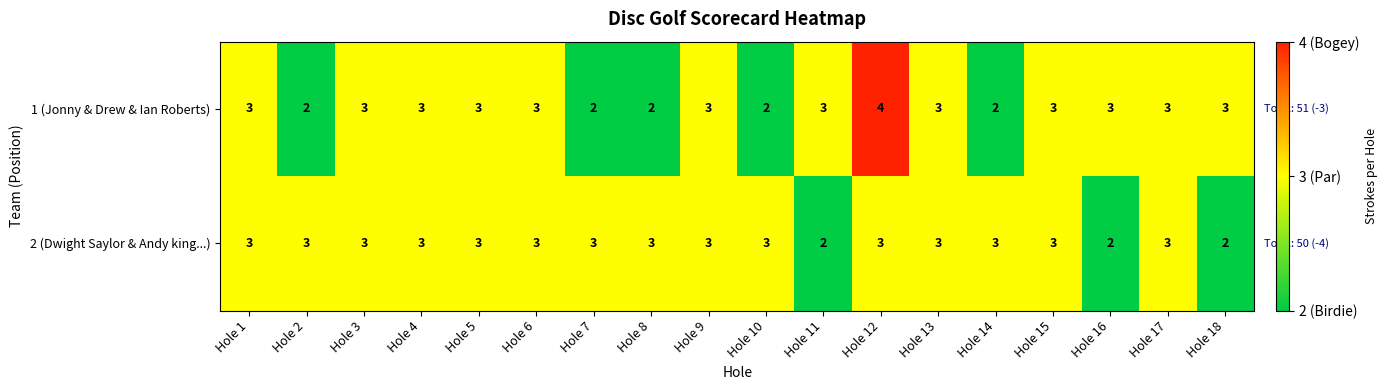

At which category is the sum across all series the highest?

Hole 12